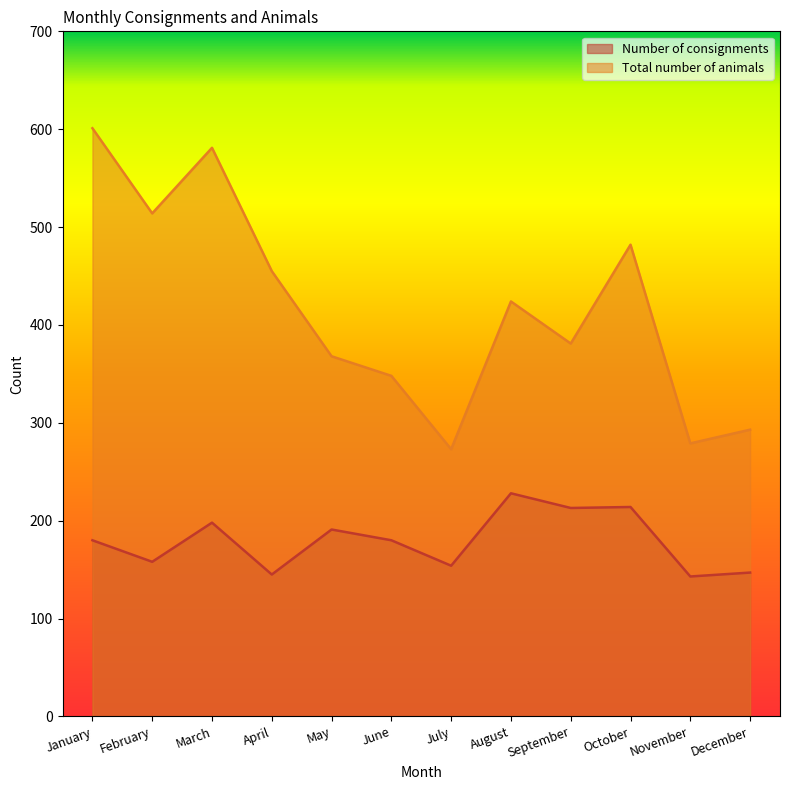

What is the difference between the maximum and minimum values in the Total number of animals series?

328